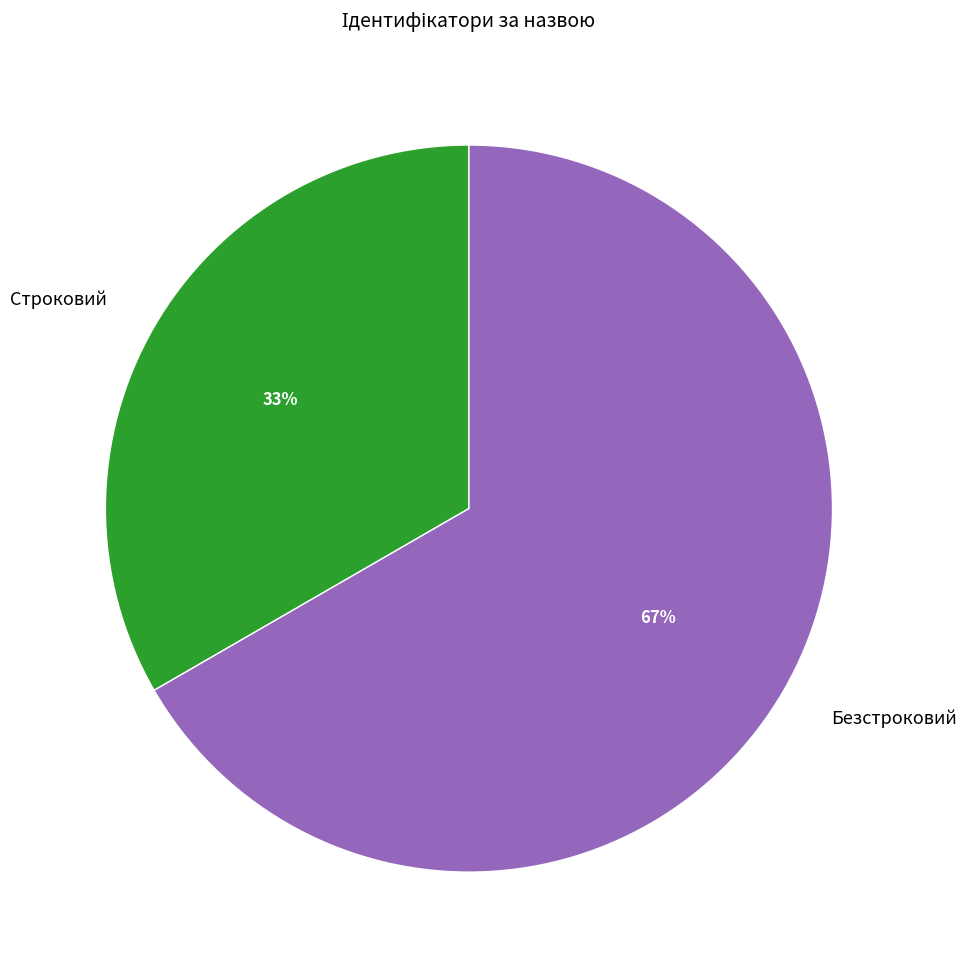

To the nearest percent, what percentage of the pie is Безстроковий?

67%